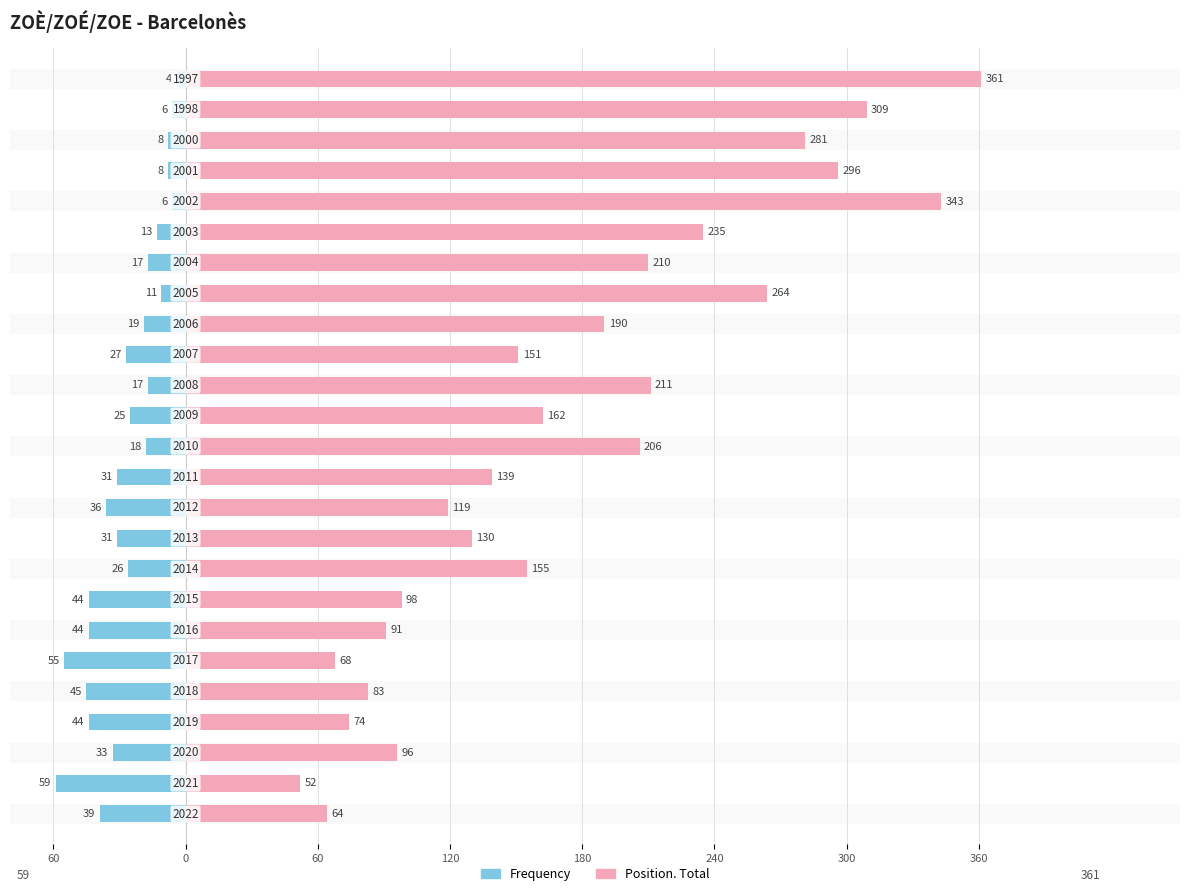

How many data points in Position. Total are above 155?

12